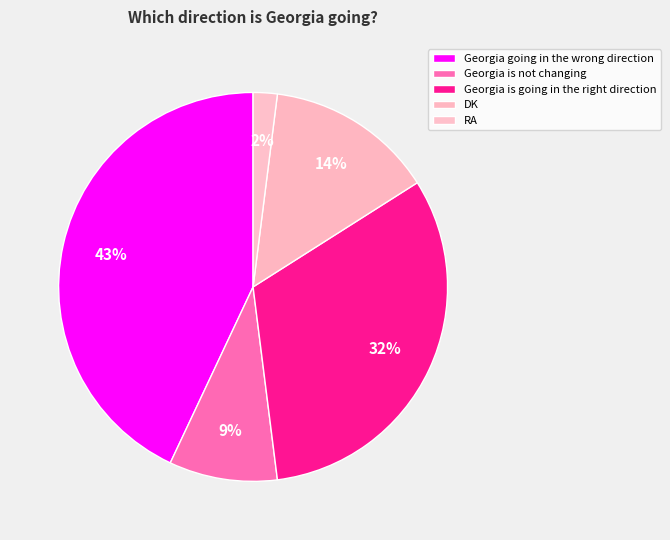

To the nearest percent, what is the difference between the largest and smallest slice percentages?

41%